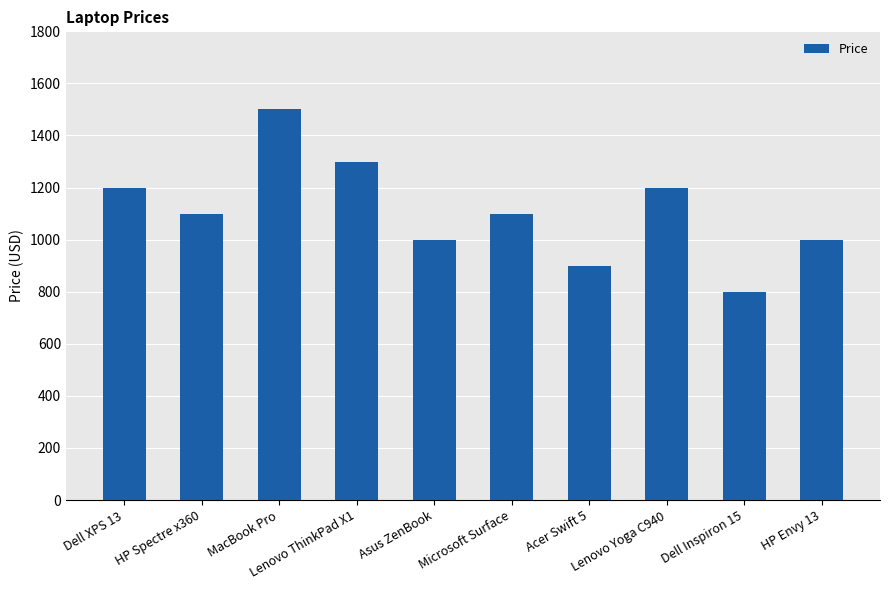

What is the sum of the values at Dell XPS 13 and Acer Swift 5?

2100